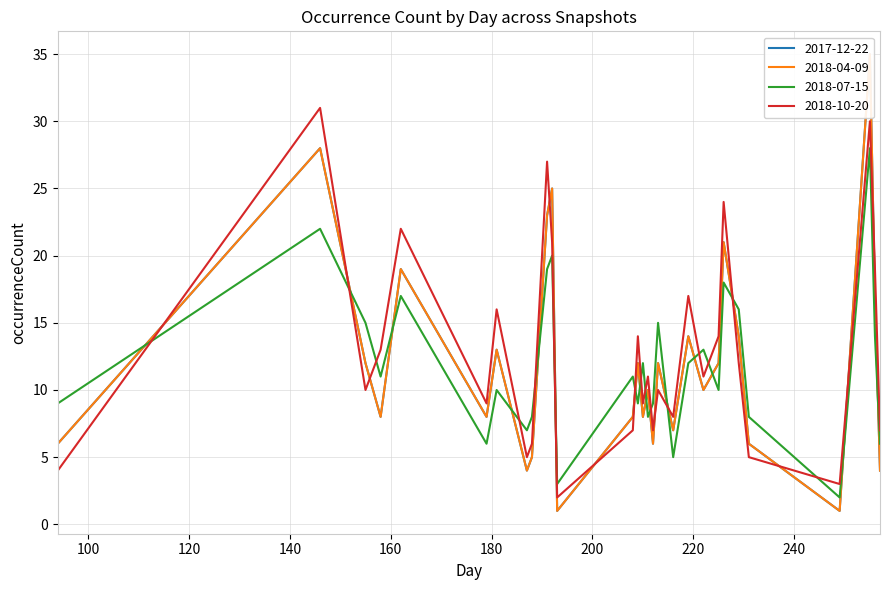

The value of 2017-12-22 at 231 is 6. True or false?

True